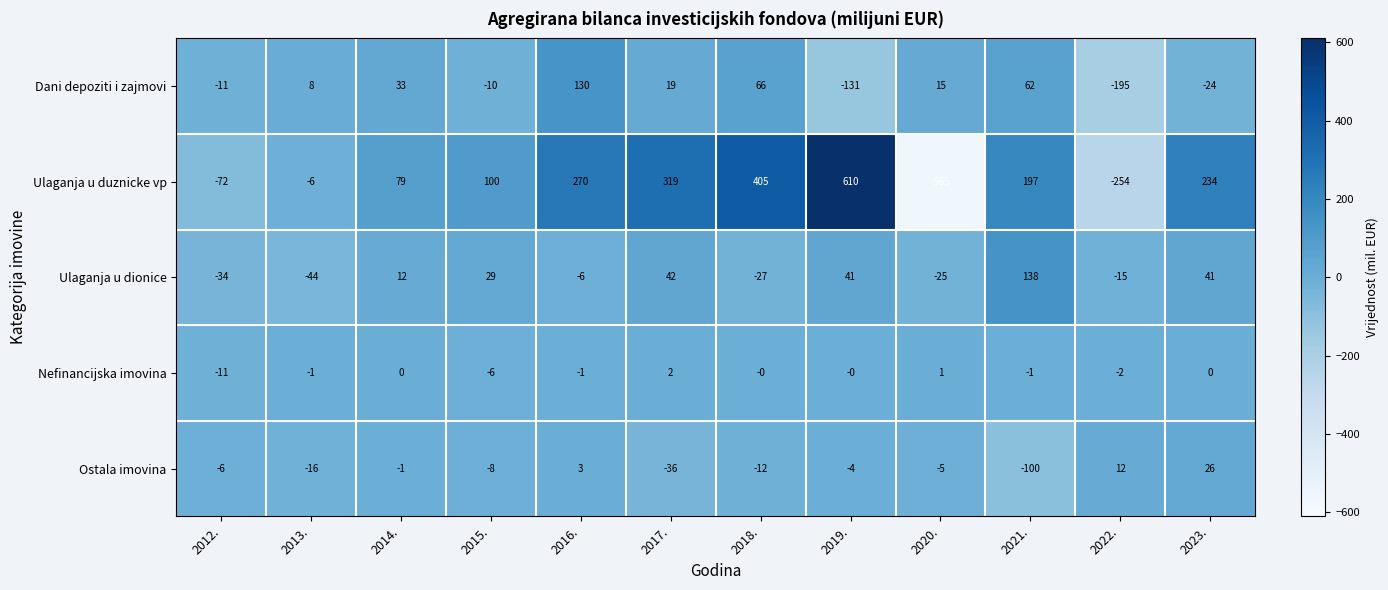

True or false: Dani depoziti i zajmovi has a value of 130 at 2016..

True